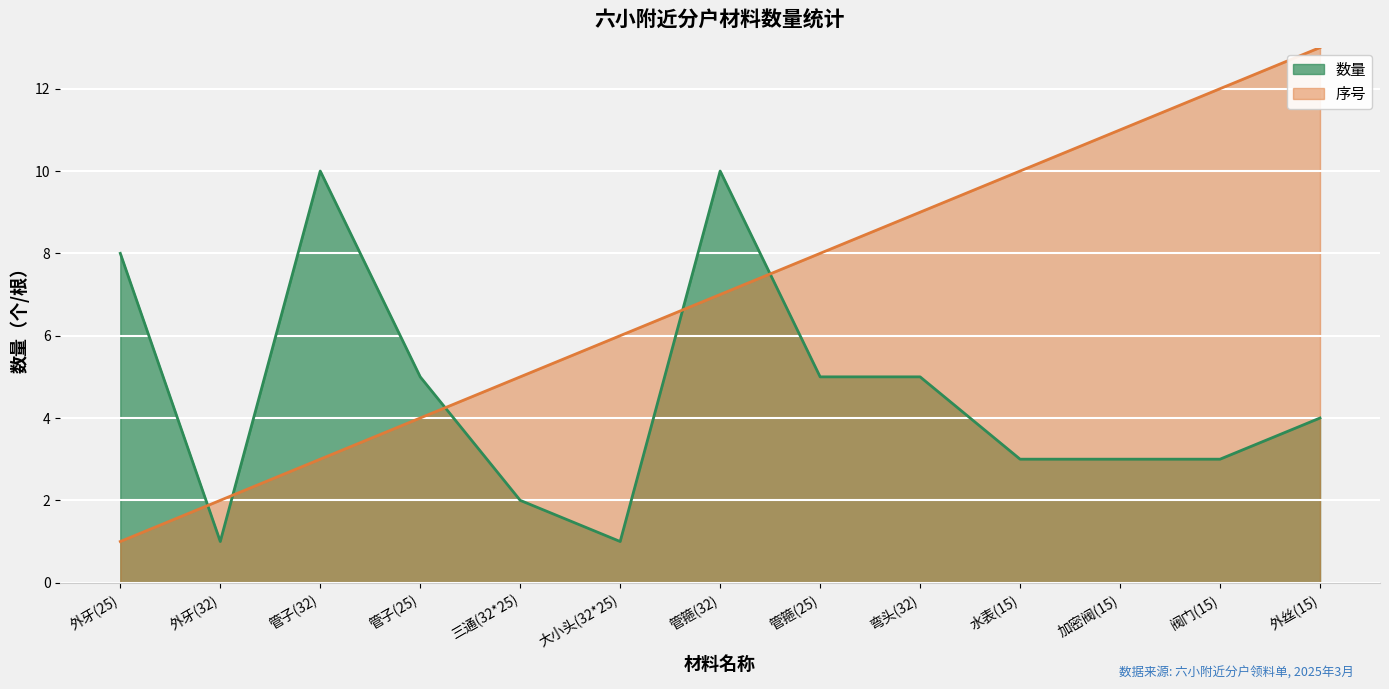

How many intersections are there between 数量 and 序号?

5